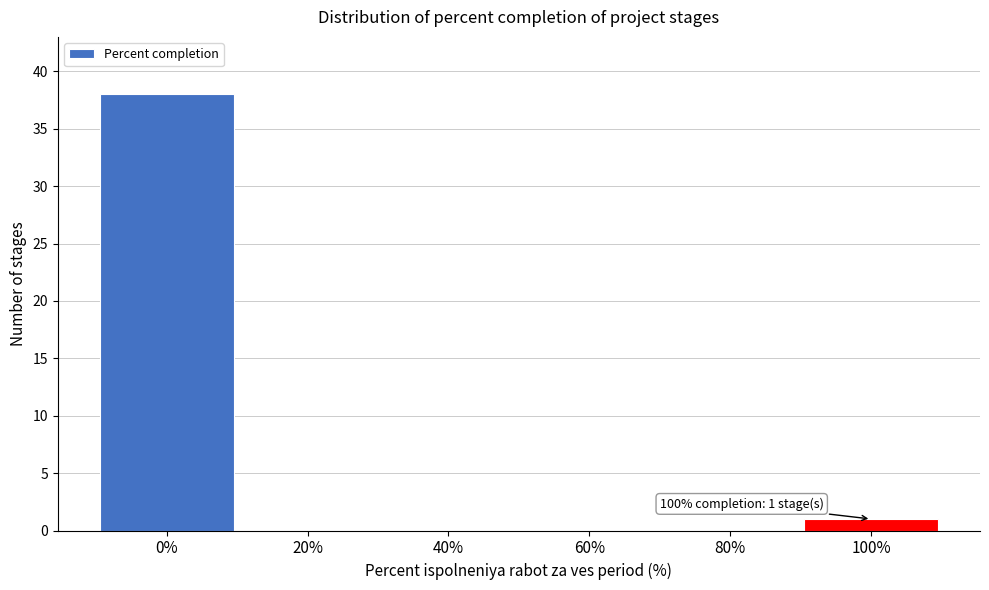

Which range on the x-axis has the tallest bar?

-10 to 10